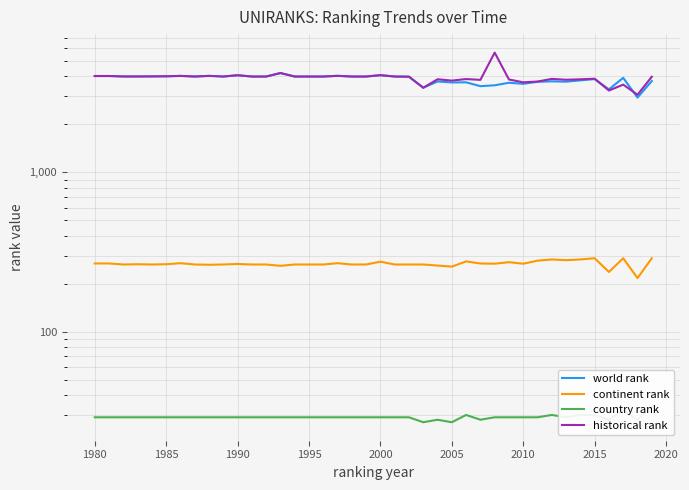

True or false: world rank has more than 0 points higher than both neighbors.

True